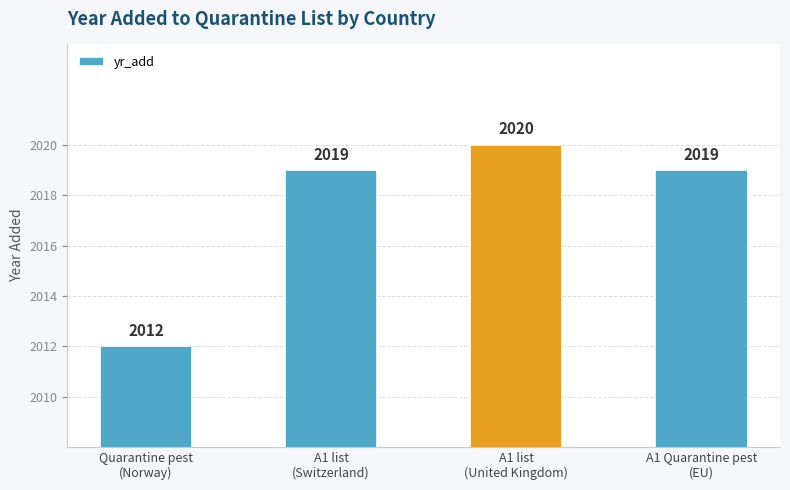

What is the maximum value shown in the chart?

2020